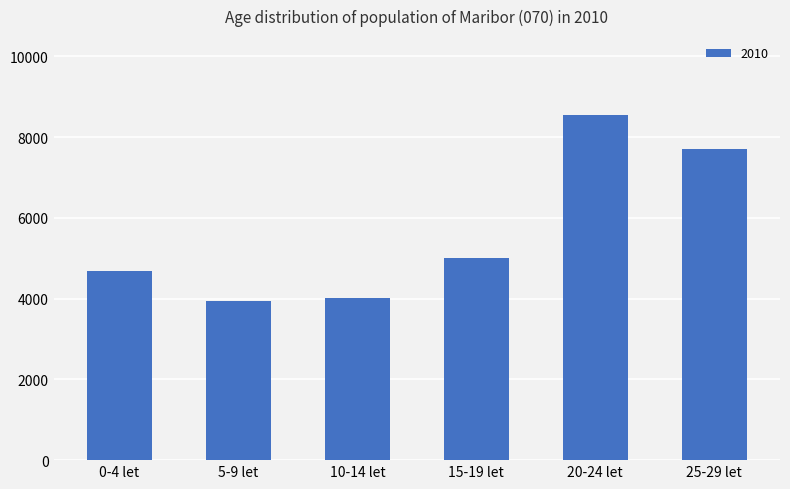

What is the average value?

5649